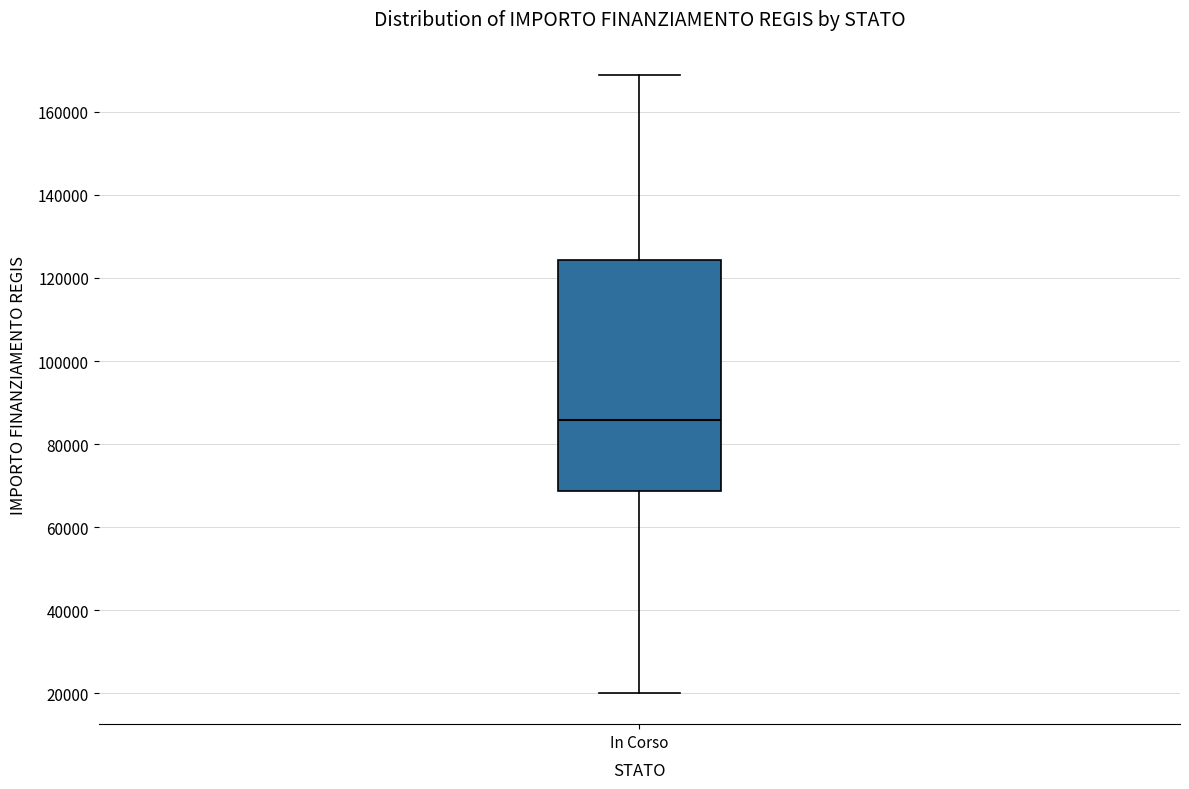

Read this box plot against the y-axis: the position of the median line, the range covered by the box, and the ends of both whiskers. The values are not printed on the chart, so give them approximately, as read against the axis.

median 86000, box 68000 to 124000, whiskers 20000 to 168000